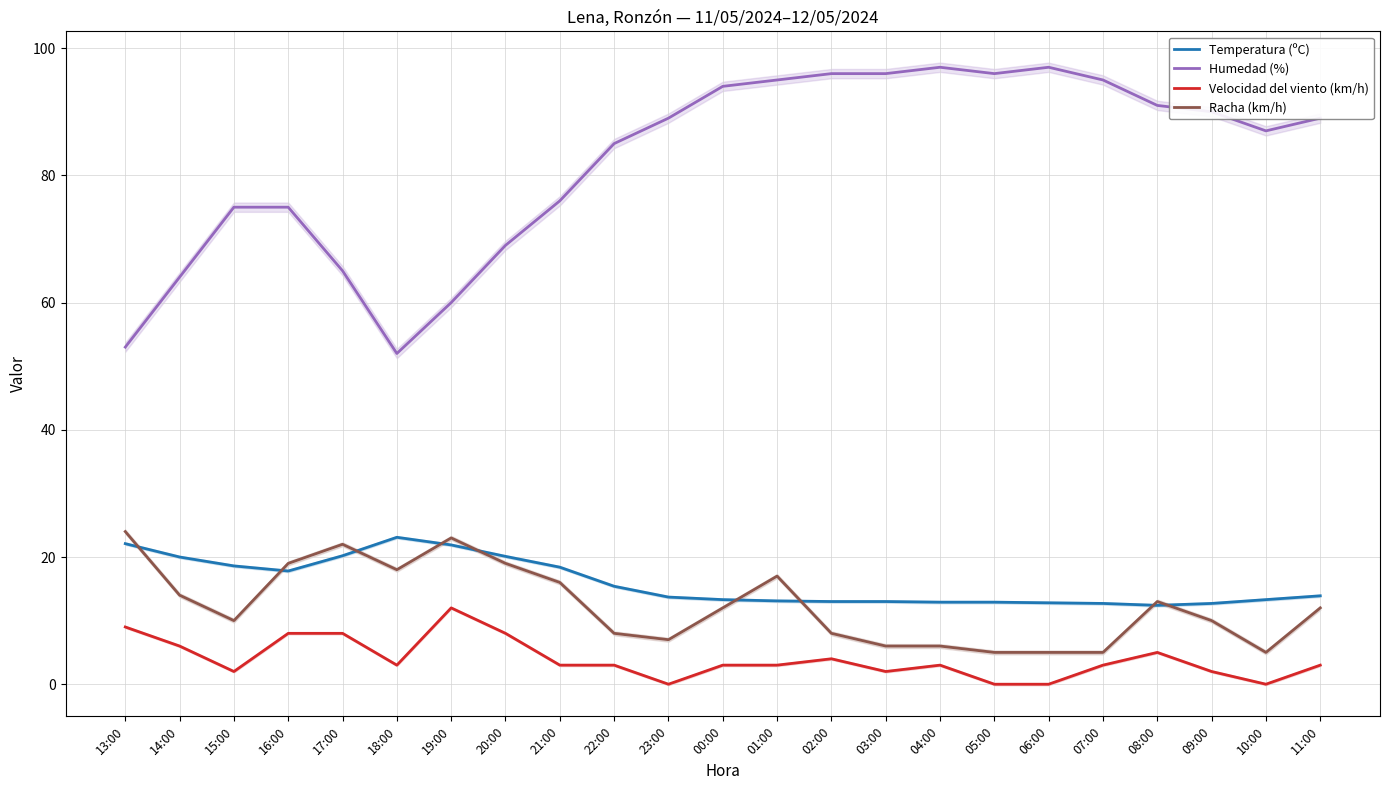

What is the difference between the maximum and minimum values in the Temperatura (ºC) series?

10.7